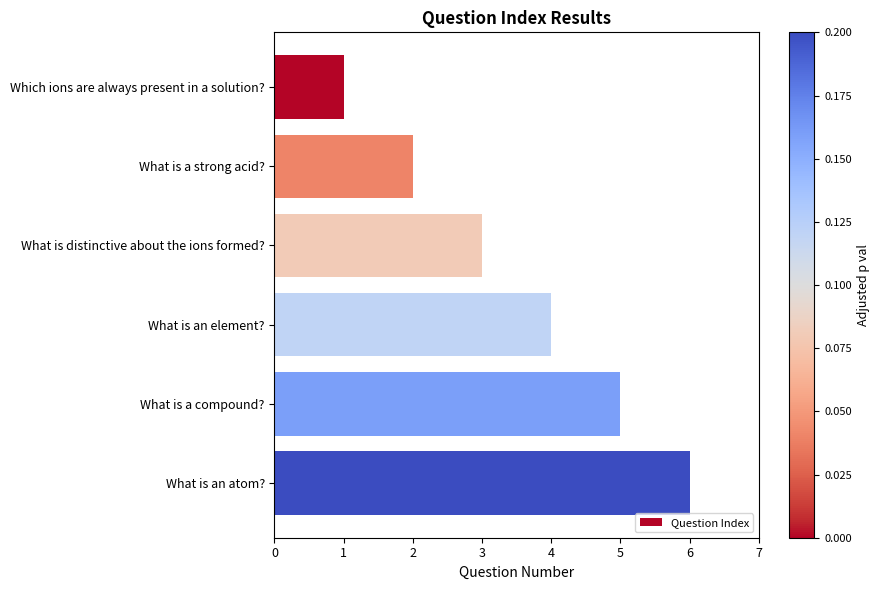

What is the label of the 4th bar from the top?

What is an element?